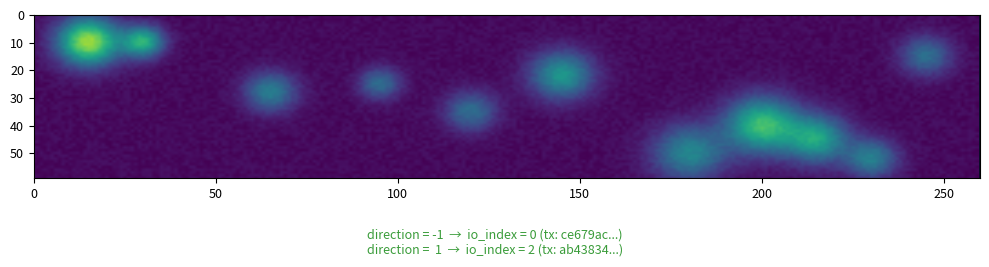

What is the difference between the maximum and minimum values in the ce679ac11da261e87c49ecab1d525875f8a2001 series?

1